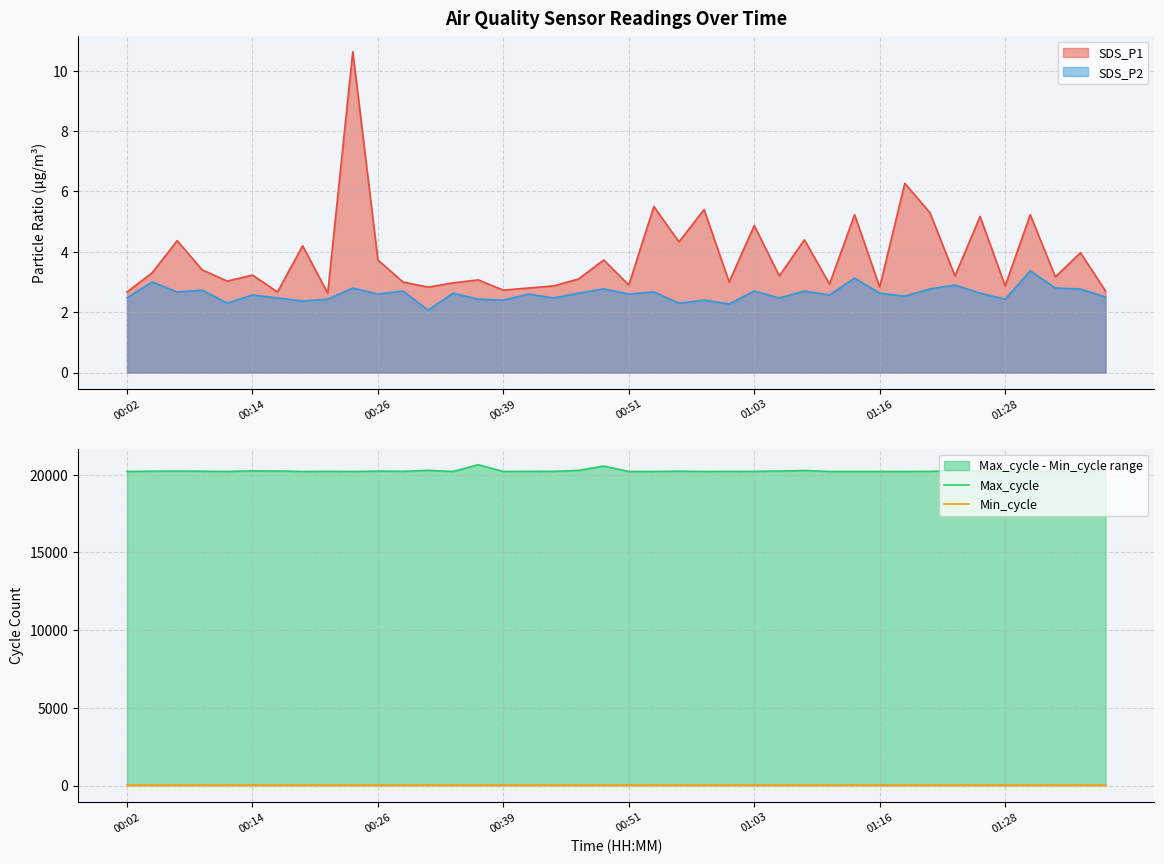

What is the difference between the highest and lowest values at 32?

20184